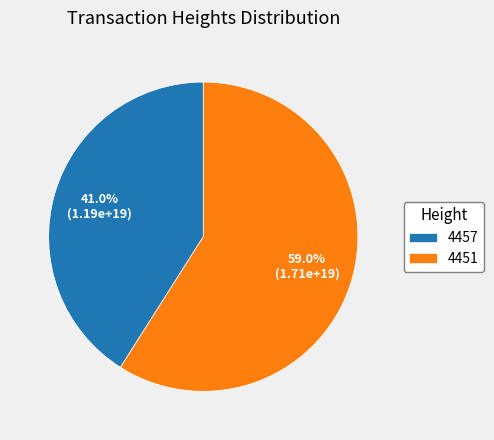

To the nearest percent, what is the average slice percentage?

50%